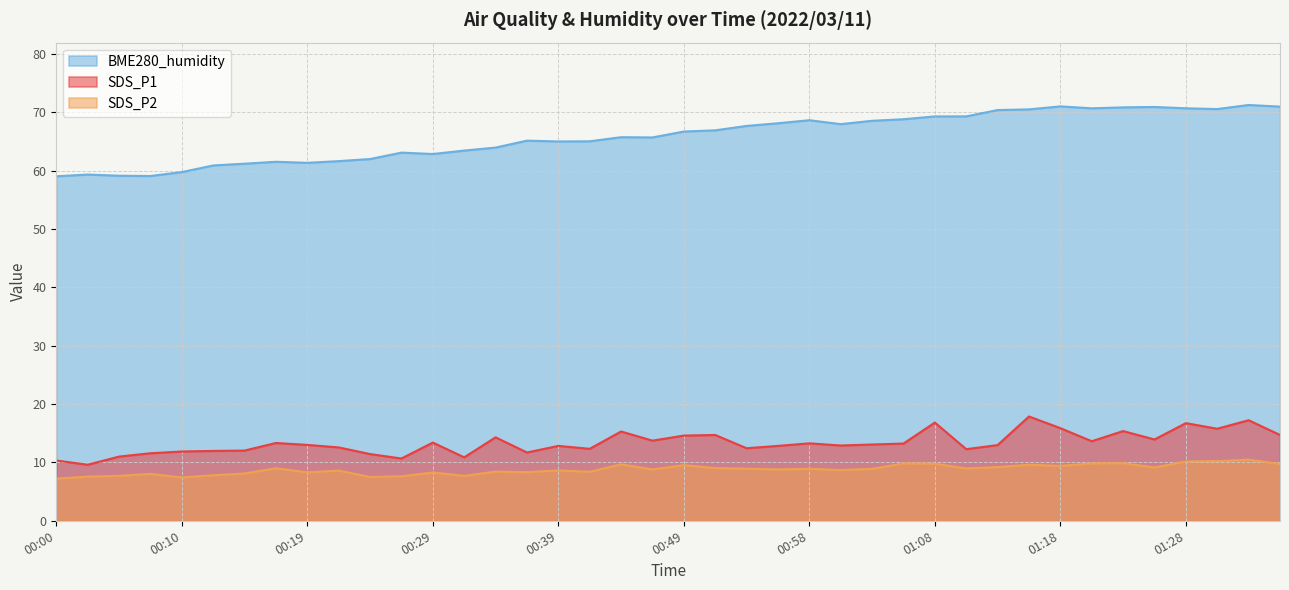

What value does the BME280_humidity series have at 00:14?

61.2